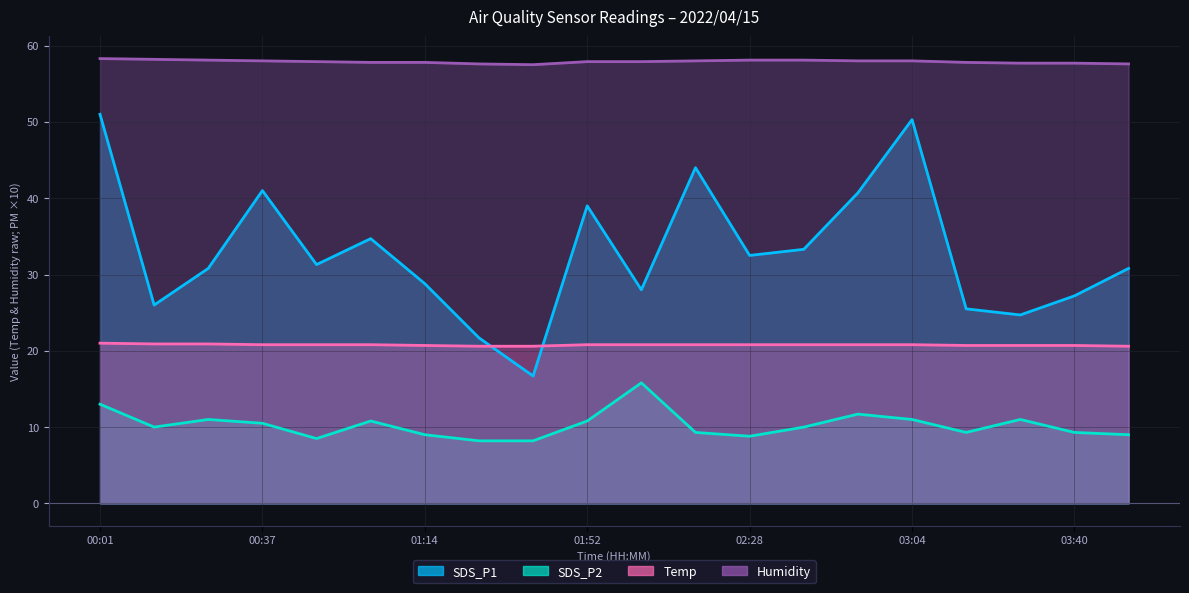

Which series has the largest range (max minus min)?

SDS_P1